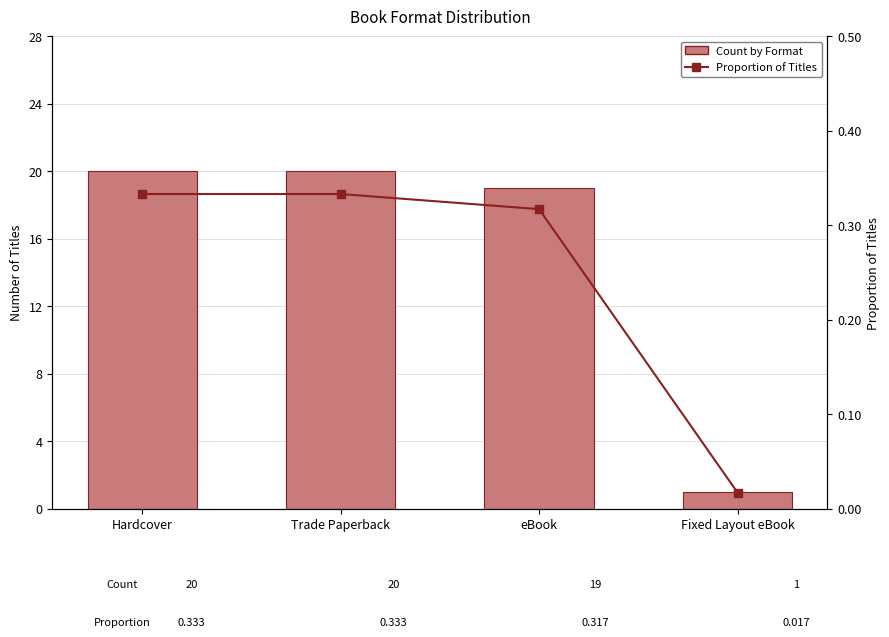

Reading left to right, extract all data points from this chart.

Count by Format: 20.0	20.0	19.0	1.0
Proportion of Titles: 0.3	0.3	0.3	0.0